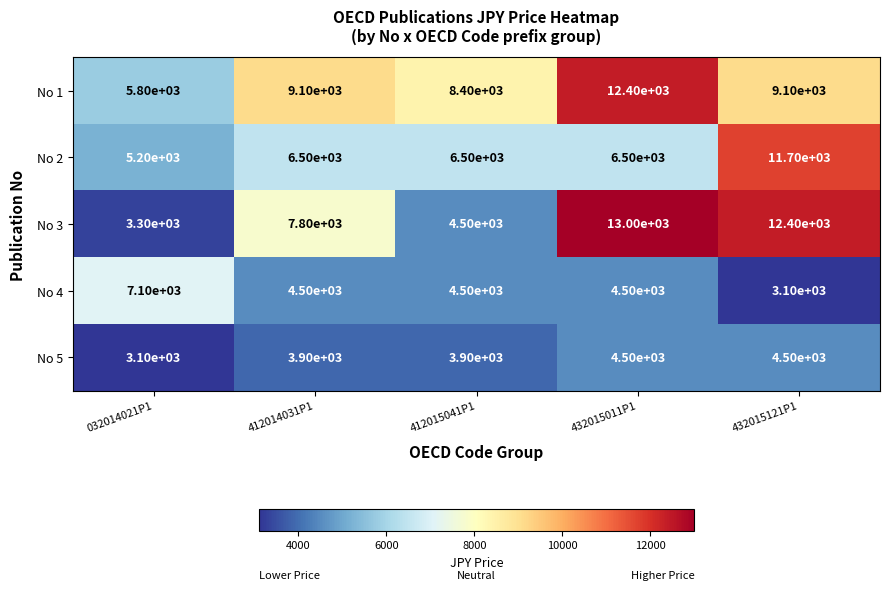

What is the difference between the maximum and minimum values in the No 1 series?

6600